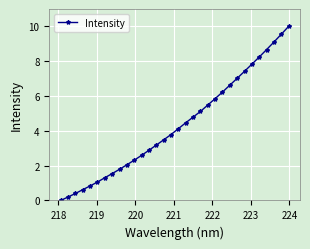

What is the sum of all values?

138.6